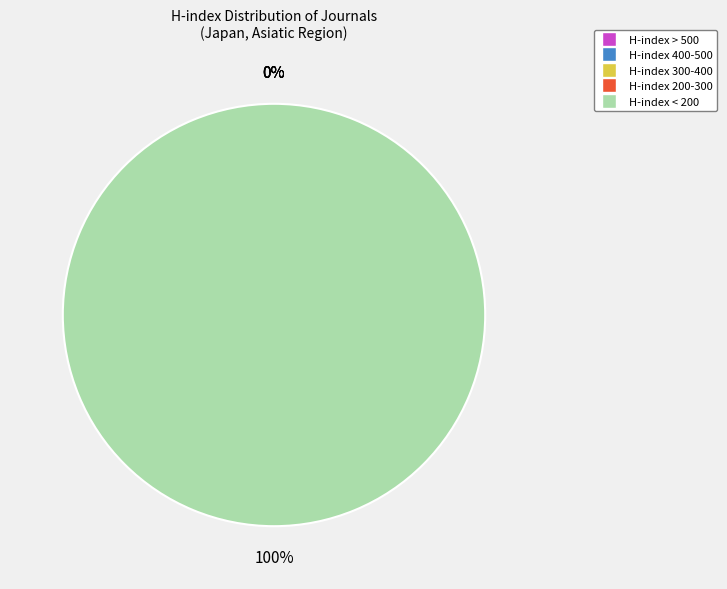

Is it true that IPSJ Transactions on Bioinformatics is 15% of the pie?

False